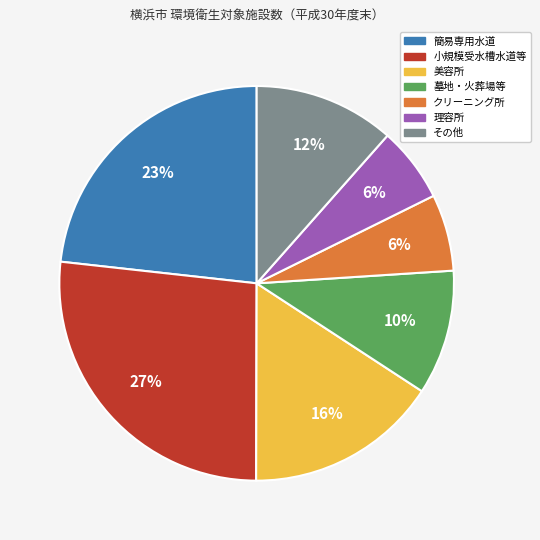

How many slices are in this pie chart?

7